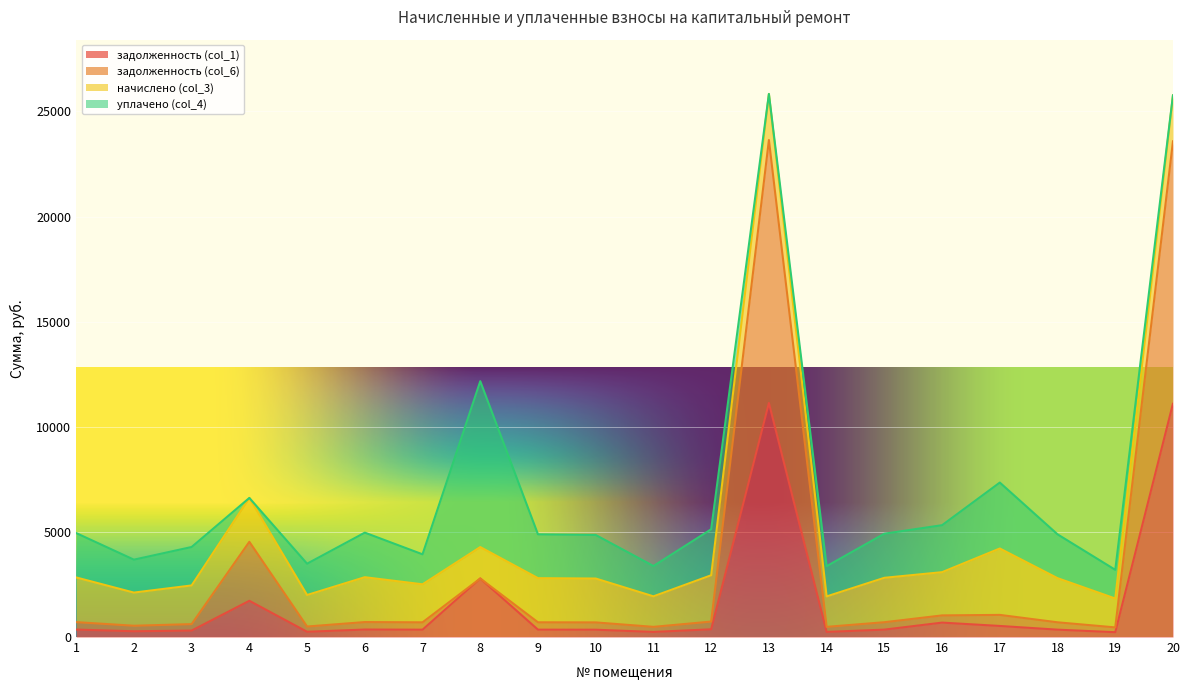

What is the sum of the задолженность (col_6) values at 7 and 20?

24289.7